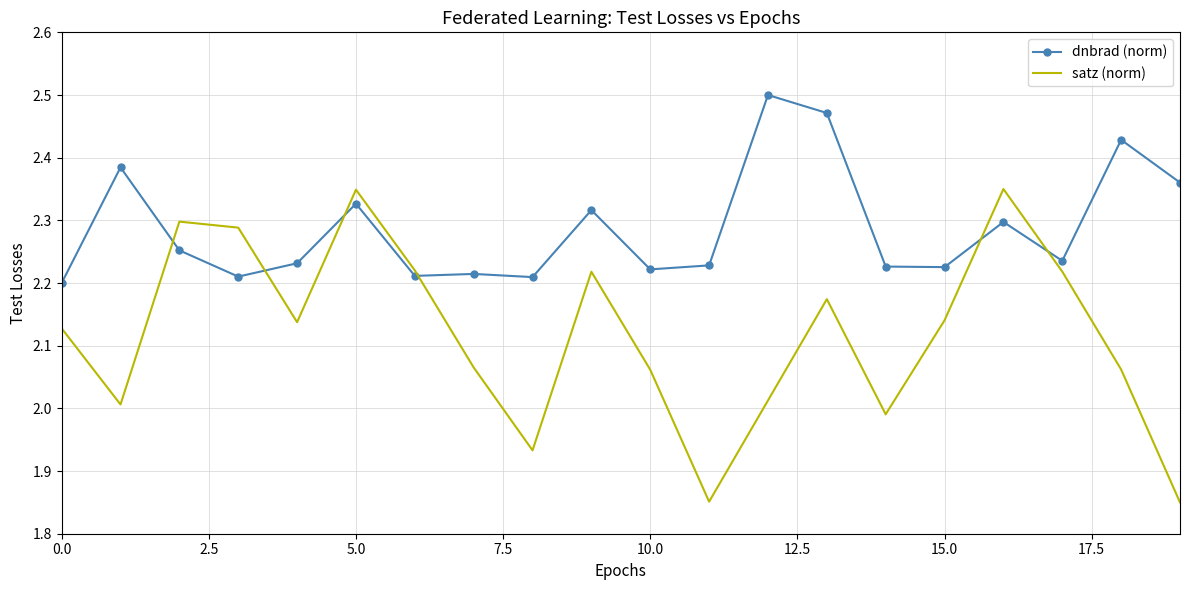

Rank the series by their average value, from highest to lowest.

dnbrad (norm), satz (norm)